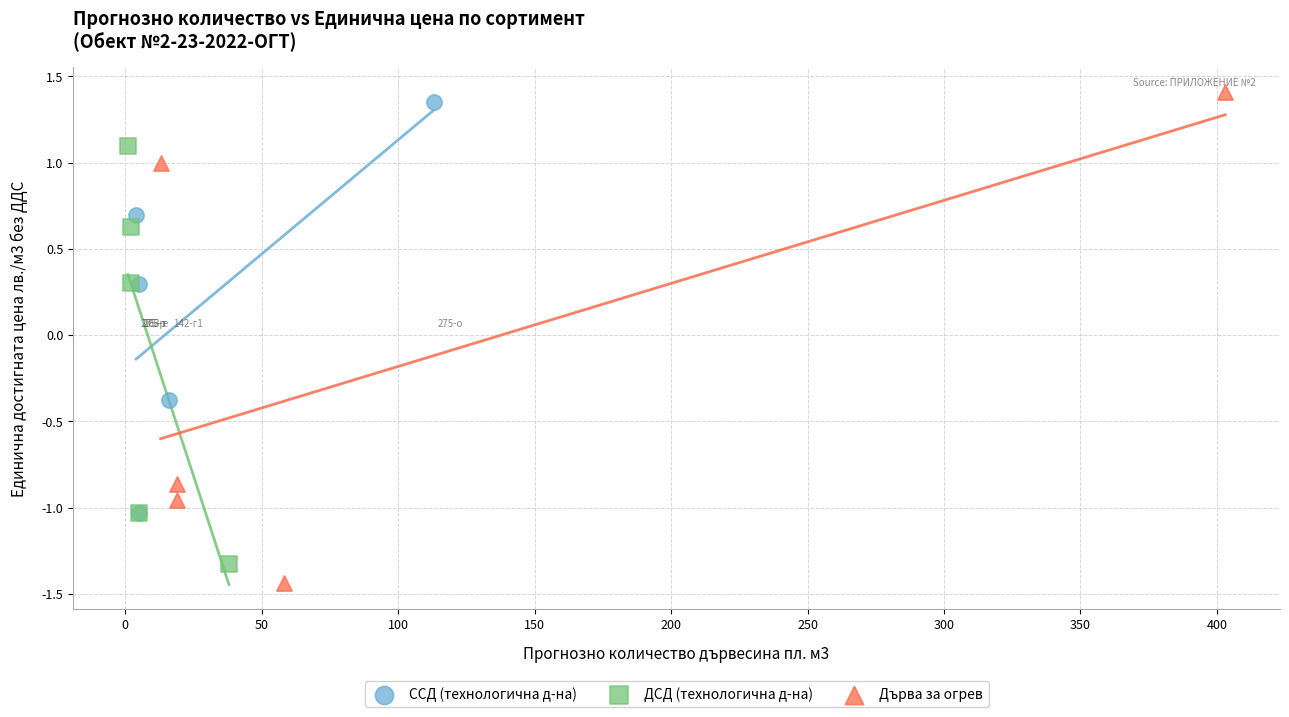

Which series has the widest spread of Y values?

Дърва за огрев